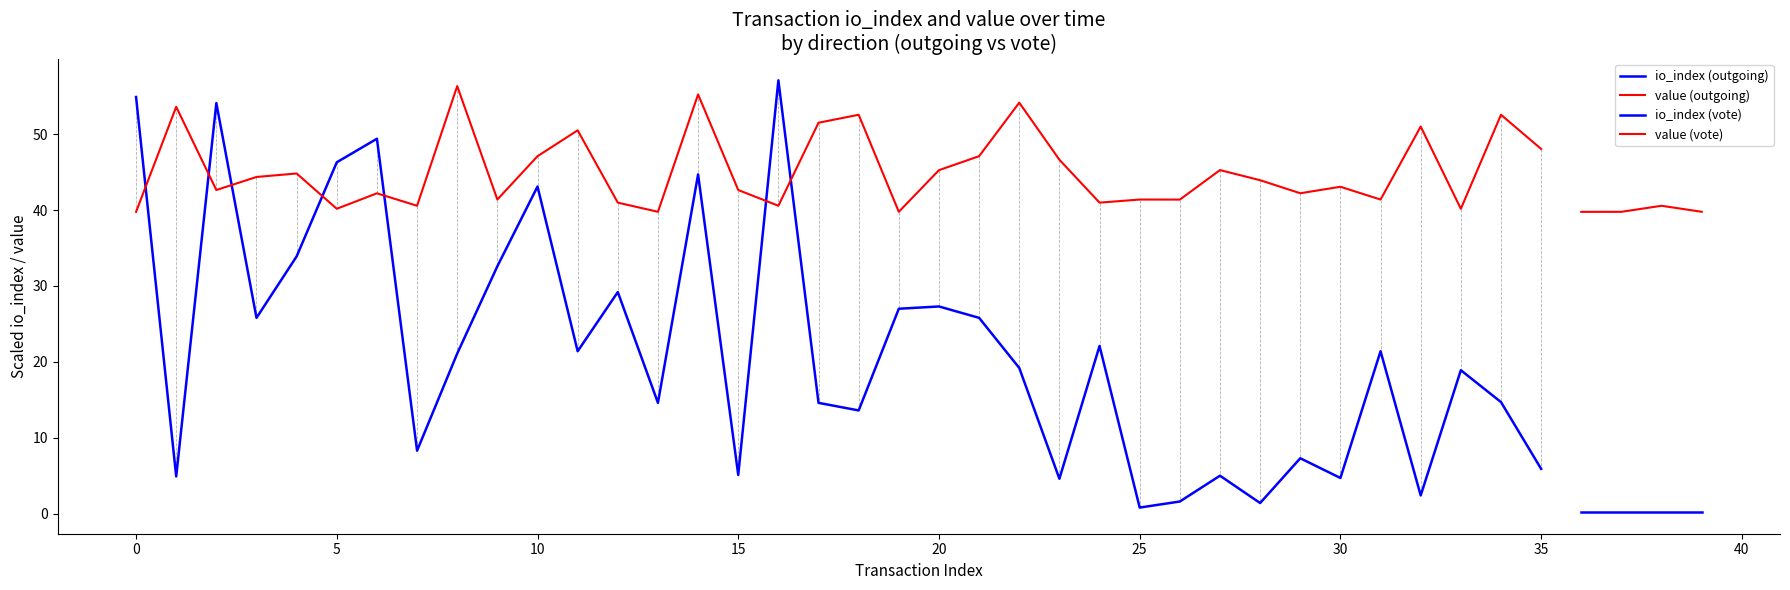

At which category does the chart reach its minimum across all series?

25